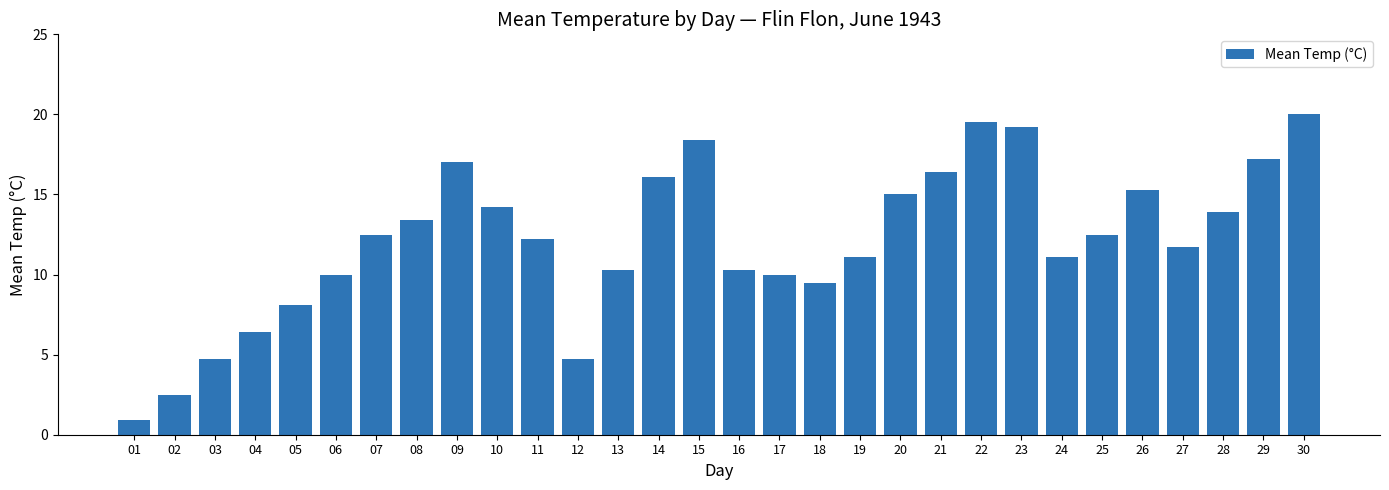

Which has a higher value, 22 or 01?

22